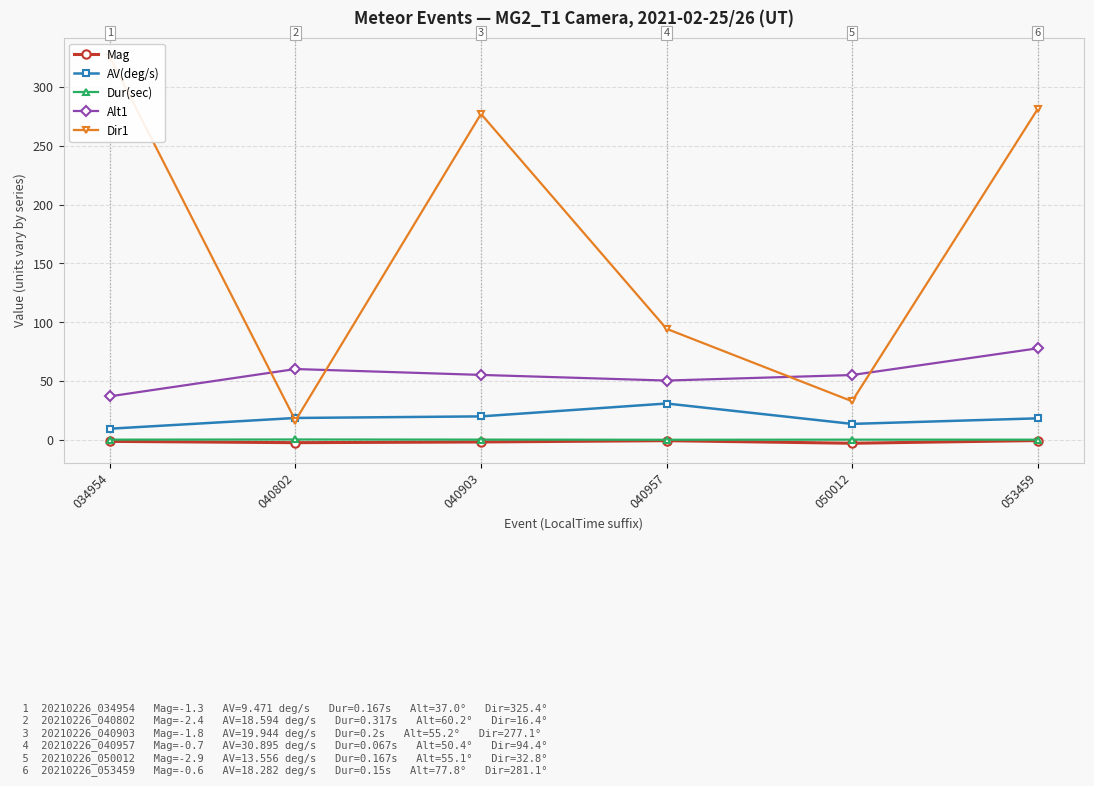

Which has a higher value, 034954 or 040802?

034954